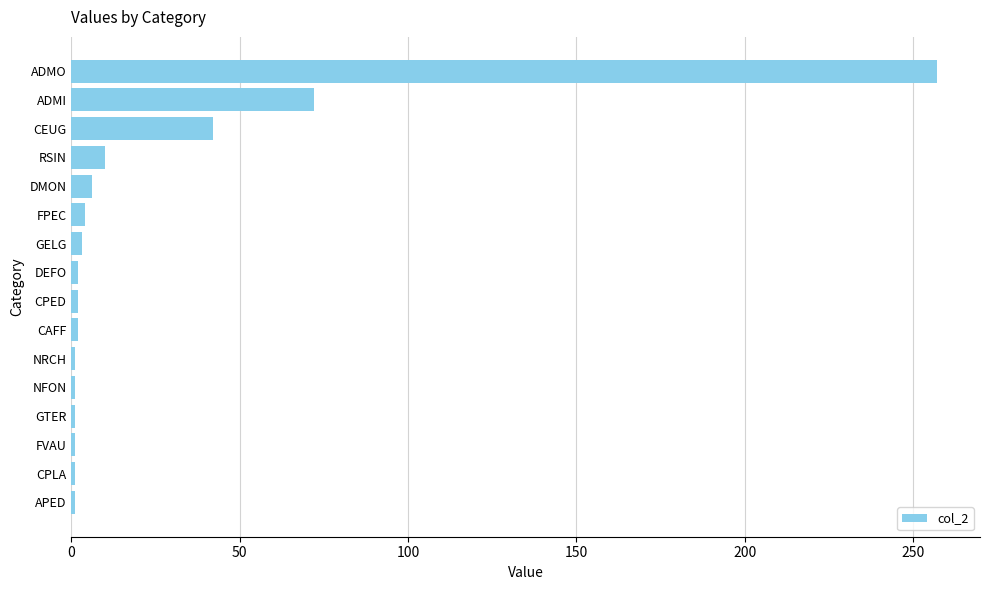

Which category has the highest value across all series?

ADMO